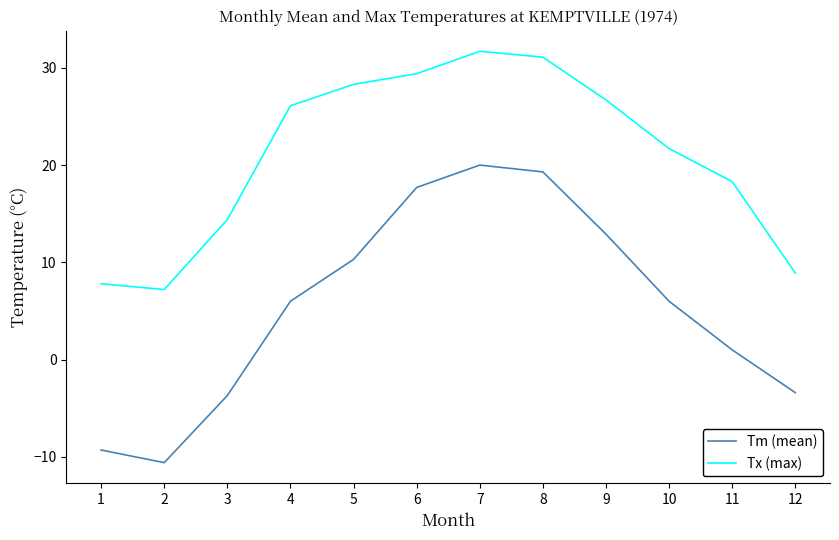

Rank the series by their average value, from highest to lowest.

Tx (max), Tm (mean)